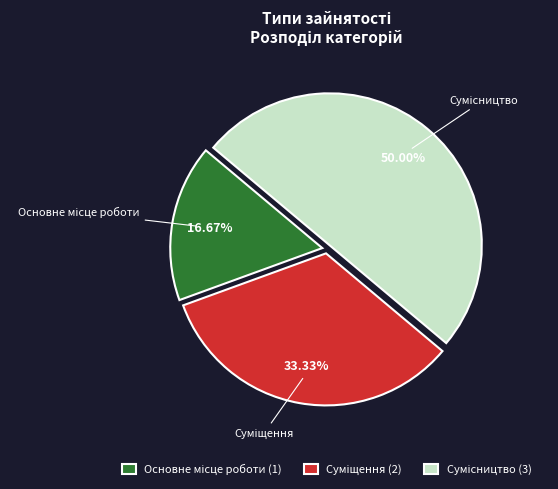

What is the change in value from Суміщення to Сумісництво?

+1